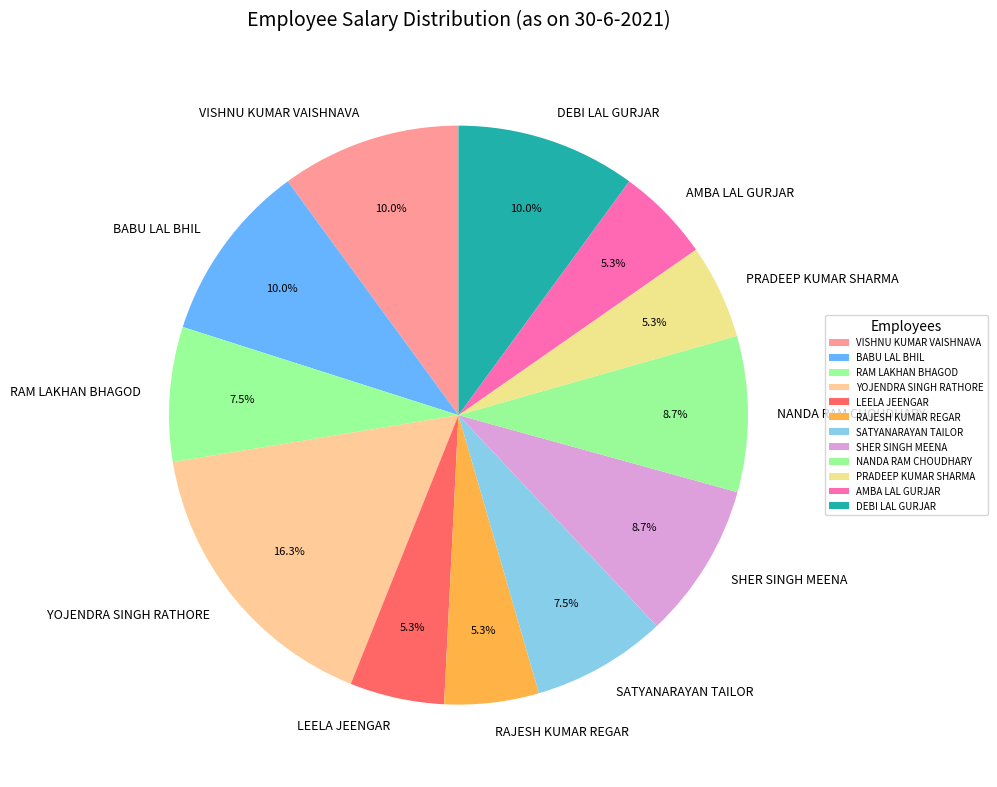

Which slice is the largest?

YOJENDRA SINGH RATHORE